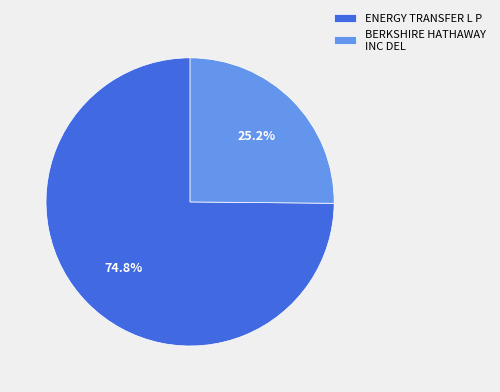

To the nearest percent, what is the combined percentage of BERKSHIRE HATHAWAY INC DEL and ENERGY TRANSFER L P?

100%